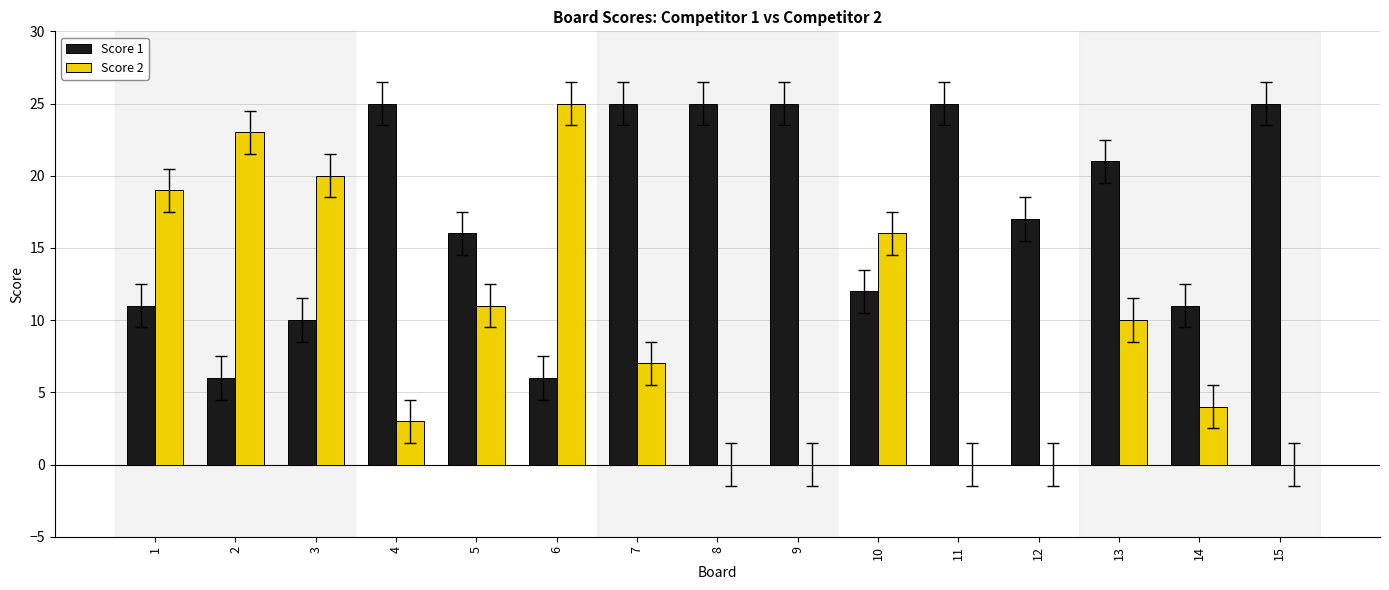

Reading left to right, extract all data points from this chart.

Score 1: 11	6	10	25	16	6	25	25	25	12	25	17	21	11	25
Score 2: 19	23	20	3	11	25	7	0	0	16	0	0	10	4	0